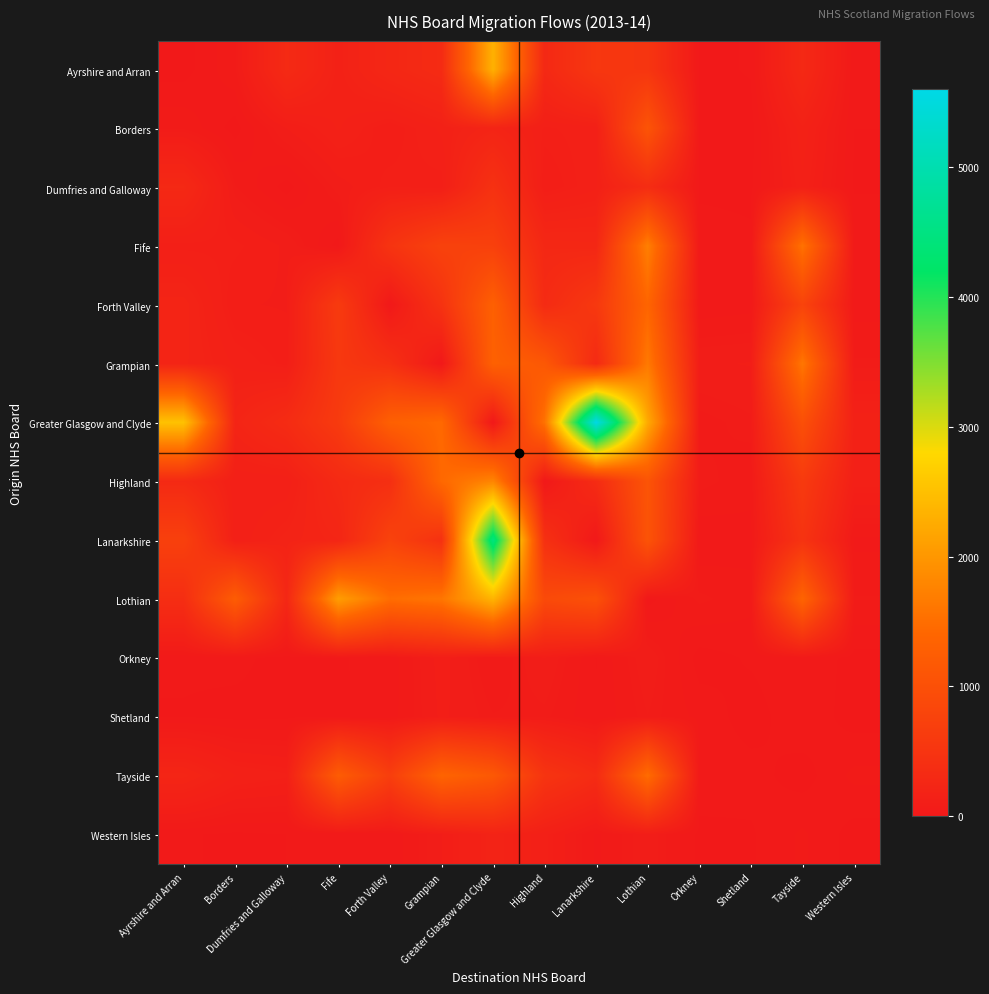

Reading right to left, what are all the values shown in this chart?

Ayrshire and Arran: Western Isles=15	Tayside=293	Shetland=13	Orkney=4	Lothian=516	Lanarkshire=550	Highland=287	Greater Glasgow and Clyde=2322	Grampian=335	Forth Valley=260	Fife=155	Dumfries and Galloway=314	Borders=51	Ayrshire and Arran=0
Borders: Western Isles=11	Tayside=160	Shetland=1	Orkney=10	Lothian=1082	Lanarkshire=131	Highland=117	Greater Glasgow and Clyde=211	Grampian=148	Forth Valley=93	Fife=145	Dumfries and Galloway=88	Borders=0	Ayrshire and Arran=51
Dumfries and Galloway: Western Isles=8	Tayside=136	Shetland=6	Orkney=7	Lothian=359	Lanarkshire=137	Highland=92	Greater Glasgow and Clyde=444	Grampian=110	Forth Valley=118	Fife=75	Dumfries and Galloway=0	Borders=56	Ayrshire and Arran=287
Fife: Western Isles=31	Tayside=1555	Shetland=15	Orkney=21	Lothian=1715	Lanarkshire=258	Highland=270	Greater Glasgow and Clyde=715	Grampian=745	Forth Valley=488	Fife=0	Dumfries and Galloway=83	Borders=115	Ayrshire and Arran=113
Forth Valley: Western Isles=22	Tayside=770	Shetland=23	Orkney=16	Lothian=1382	Lanarkshire=572	Highland=330	Greater Glasgow and Clyde=1300	Grampian=469	Forth Valley=0	Fife=610	Dumfries and Galloway=85	Borders=90	Ayrshire and Arran=210
Grampian: Western Isles=58	Tayside=1606	Shetland=89	Orkney=84	Lothian=1639	Lanarkshire=316	Highland=1149	Greater Glasgow and Clyde=1311	Grampian=0	Forth Valley=423	Fife=564	Dumfries and Galloway=103	Borders=137	Ayrshire and Arran=203
Greater Glasgow and Clyde: Western Isles=157	Tayside=996	Shetland=62	Orkney=47	Lothian=2232	Lanarkshire=5602	Highland=1548	Greater Glasgow and Clyde=0	Grampian=1444	Forth Valley=1293	Fife=612	Dumfries and Galloway=338	Borders=214	Ayrshire and Arran=2526
Highland: Western Isles=130	Tayside=604	Shetland=41	Orkney=63	Lothian=1082	Lanarkshire=342	Highland=0	Greater Glasgow and Clyde=1781	Grampian=1434	Forth Valley=399	Fife=310	Dumfries and Galloway=122	Borders=123	Ayrshire and Arran=304
Lanarkshire: Western Isles=27	Tayside=475	Shetland=24	Orkney=12	Lothian=1069	Lanarkshire=0	Highland=426	Greater Glasgow and Clyde=4474	Grampian=440	Forth Valley=760	Fife=229	Dumfries and Galloway=185	Borders=124	Ayrshire and Arran=713
Lothian: Western Isles=56	Tayside=1369	Shetland=41	Orkney=60	Lothian=0	Lanarkshire=1016	Highland=891	Greater Glasgow and Clyde=2355	Grampian=1599	Forth Valley=1492	Fife=2082	Dumfries and Galloway=264	Borders=1235	Ayrshire and Arran=376
Orkney: Western Isles=3	Tayside=28	Shetland=14	Orkney=0	Lothian=83	Lanarkshire=10	Highland=87	Greater Glasgow and Clyde=34	Grampian=99	Forth Valley=18	Fife=9	Dumfries and Galloway=2	Borders=17	Ayrshire and Arran=15
Shetland: Western Isles=0	Tayside=28	Shetland=0	Orkney=25	Lothian=65	Lanarkshire=12	Highland=60	Greater Glasgow and Clyde=56	Grampian=93	Forth Valley=21	Fife=8	Dumfries and Galloway=6	Borders=4	Ayrshire and Arran=9
Tayside: Western Isles=39	Tayside=0	Shetland=20	Orkney=24	Lothian=1485	Lanarkshire=339	Highland=498	Greater Glasgow and Clyde=1160	Grampian=1366	Forth Valley=676	Fife=1225	Dumfries and Galloway=124	Borders=143	Ayrshire and Arran=227
Western Isles: Western Isles=0	Tayside=37	Shetland=8	Orkney=5	Lothian=81	Lanarkshire=28	Highland=126	Greater Glasgow and Clyde=189	Grampian=86	Forth Valley=14	Fife=12	Dumfries and Galloway=11	Borders=6	Ayrshire and Arran=14